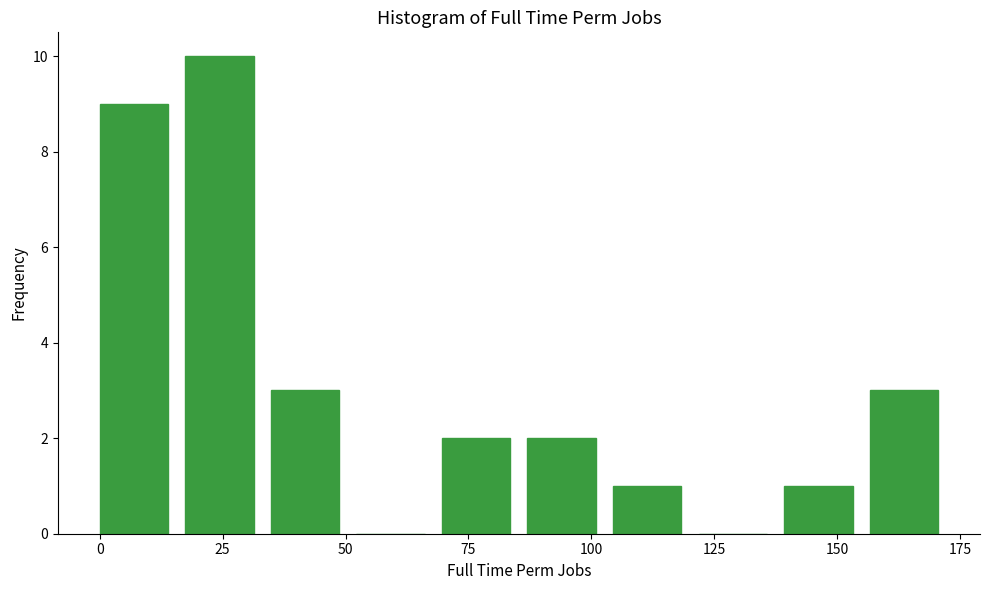

Around what value on the x-axis is the tallest bar? Give the approximate position of its centre, as read against the axis.

25